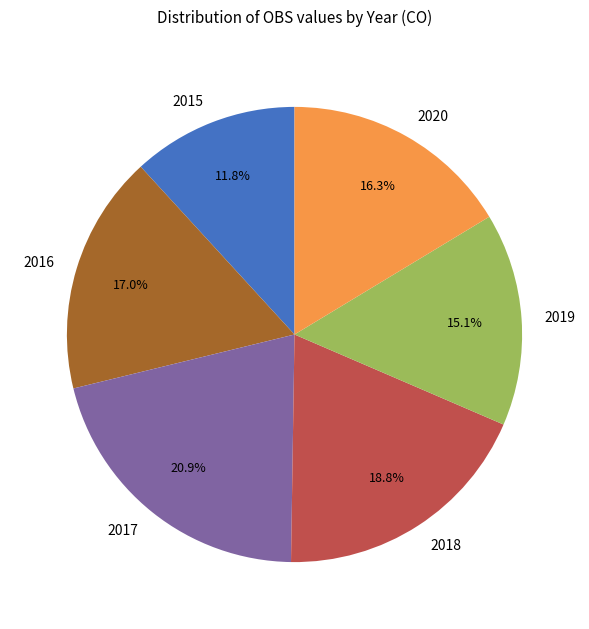

Combined, do 2018 and 2017 account for over 50%?

No